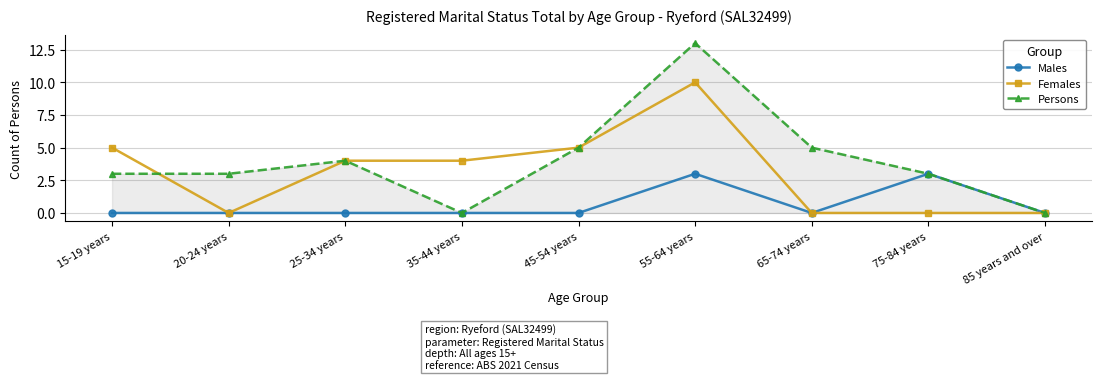

Which series has the largest total across all categories?

Persons